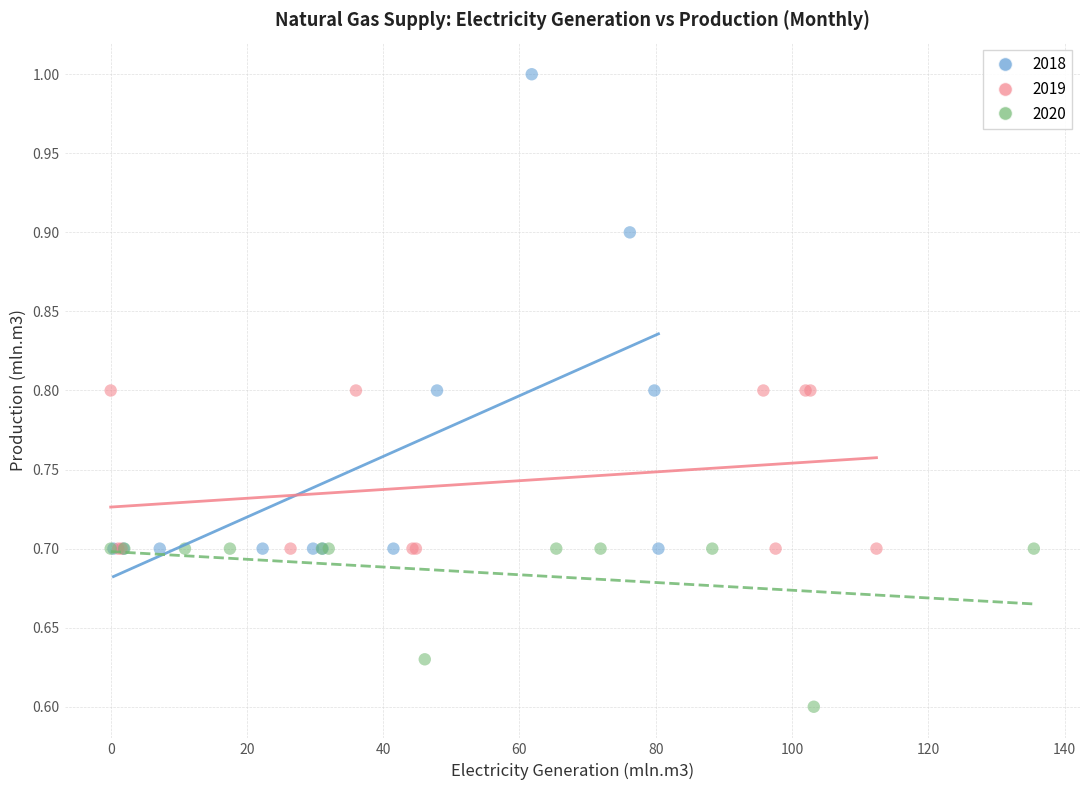

Which series reaches the minimum Y coordinate?

2020